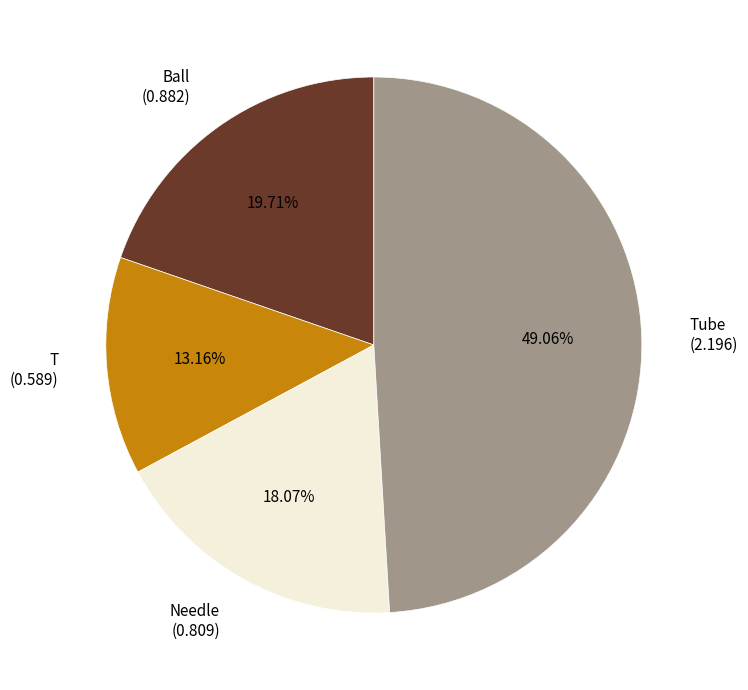

To the nearest percent, what is the difference between the largest and smallest slice percentages?

36%